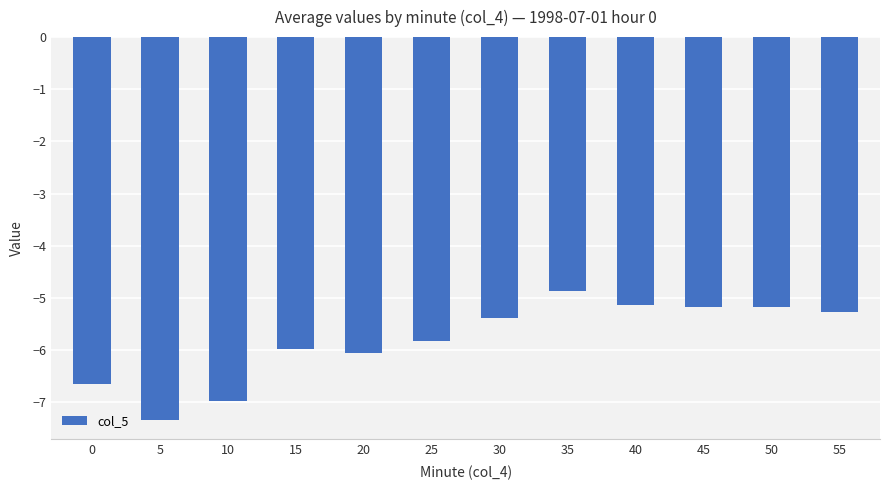

Which has a higher value, 20 or 0?

20